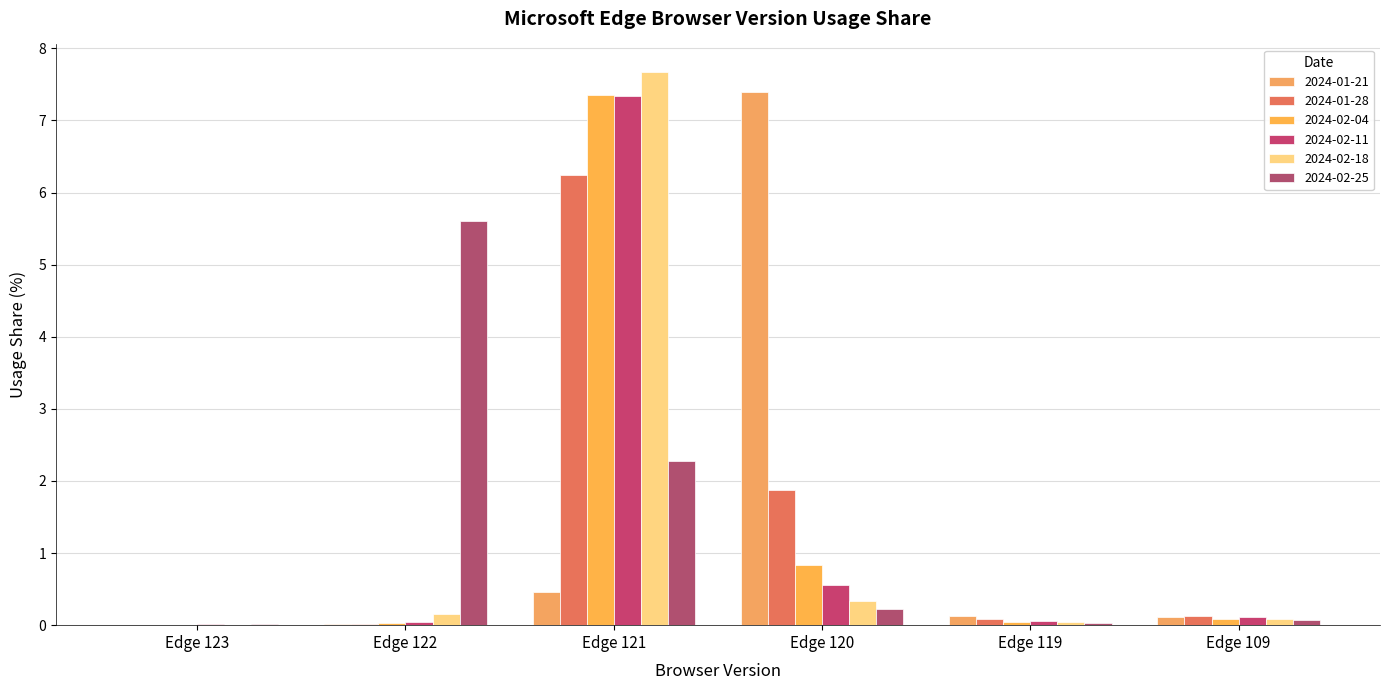

What is the value of the 2024-02-18 bar at the 5th from the left?

0.1